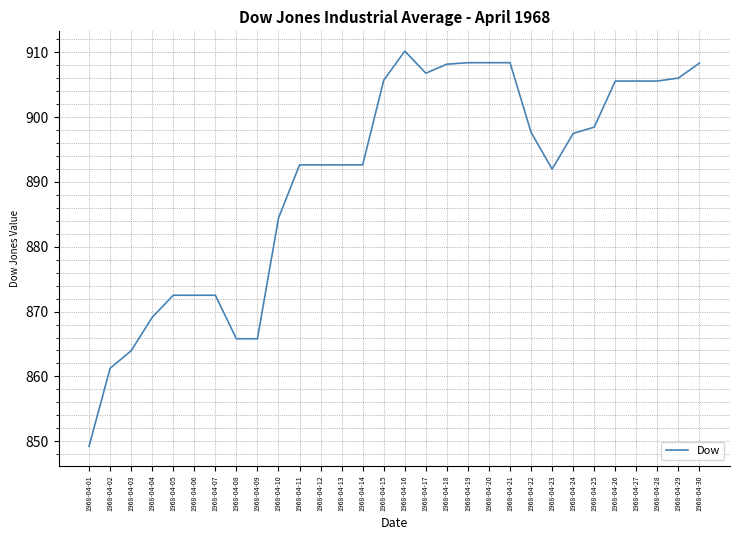

At which label does the data first exceed 897?

1968-04-15